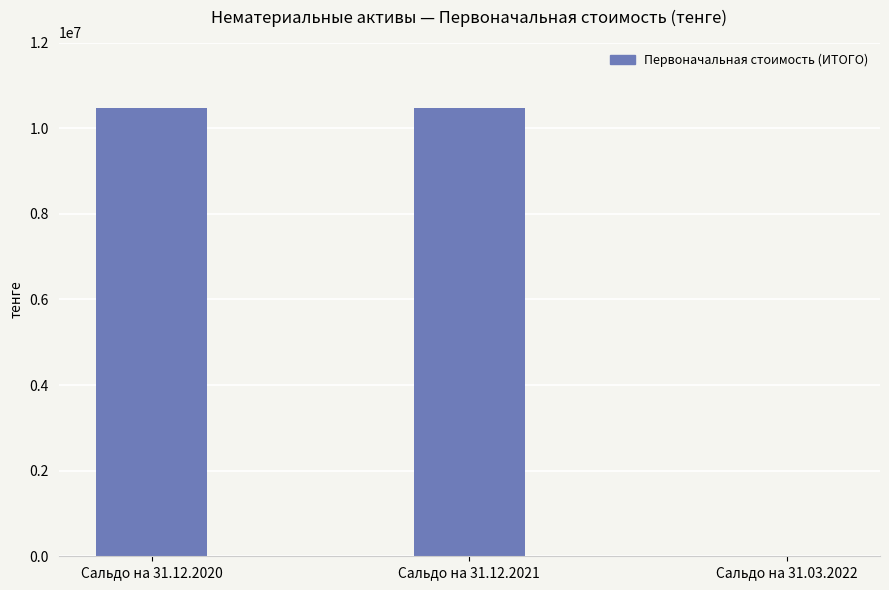

What is the greatest value displayed?

10463876.2